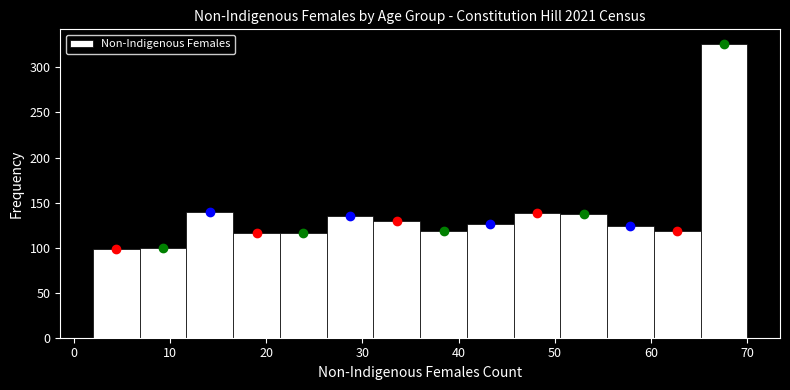

Reading left to right, transcribe this chart: for each bar, give the range it covers on the x-axis and its height. Neither the bar edges nor the heights are printed on the chart, so give them approximately, as read against the axes.

2 to 7: 100
7 to 12: 100
12 to 17: 140
17 to 21: 115
21 to 26: 115
26 to 31: 135
31 to 36: 130
36 to 41: 120
41 to 46: 125
46 to 51: 140
51 to 55: 135
55 to 60: 125
60 to 65: 120
65 to 70: 325